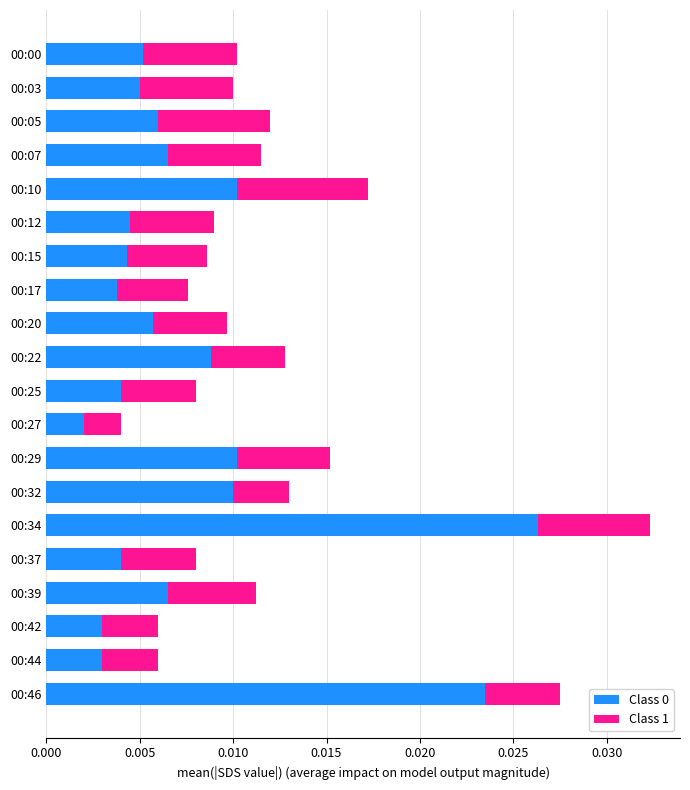

Where is Class 0 nearest to the value 0?

00:27